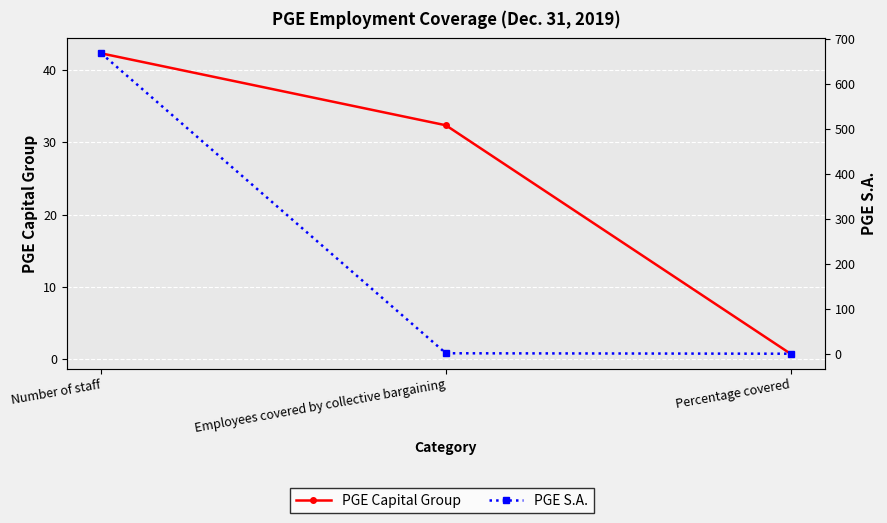

What is the sum of the PGE S.A. values at Percentage covered and Employees covered by collective bargaining?

1.0